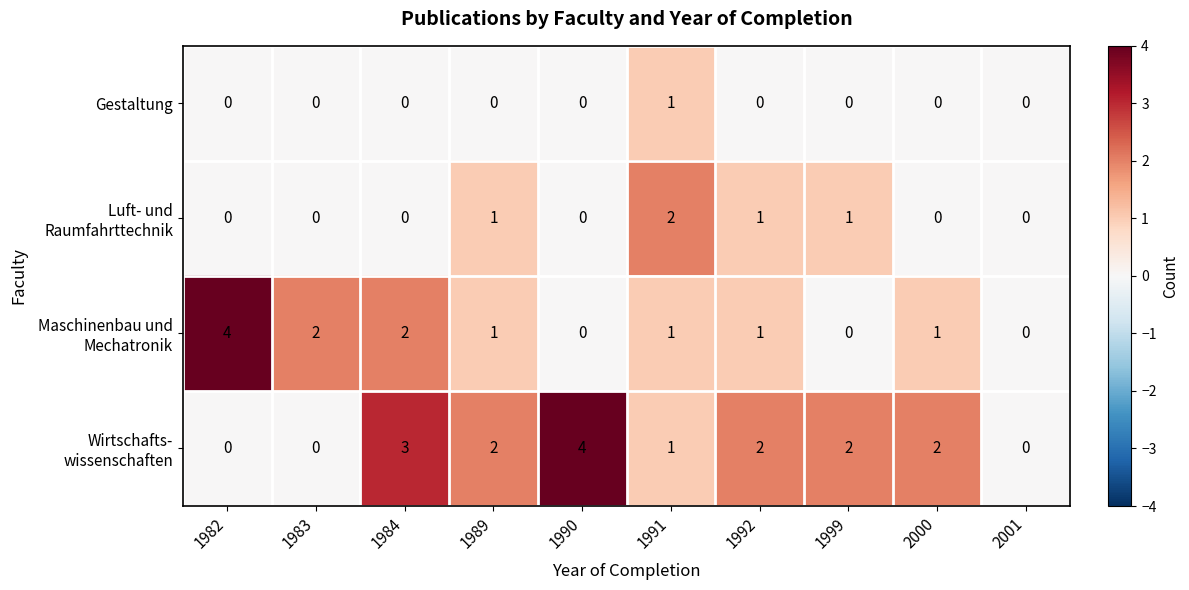

Is it true that Gestaltung equals -1 at 1999?

False